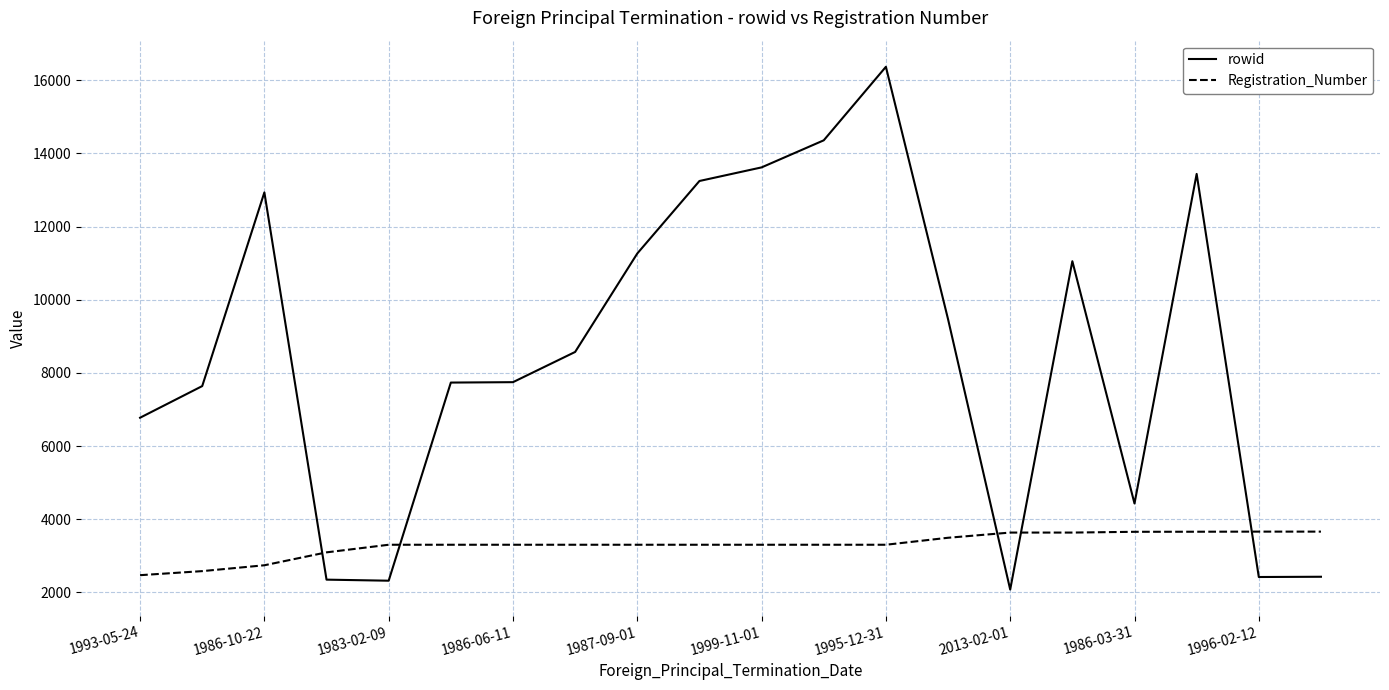

Which series has the largest range (max minus min)?

rowid